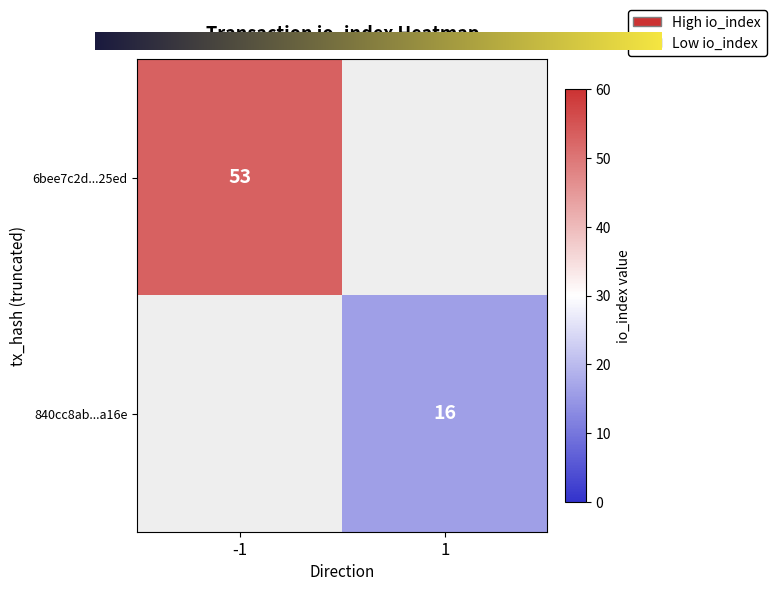

Which series changed the most between direction and io_index?

6bee7c2d663fdeee160ca9122c67eb670fa25ed